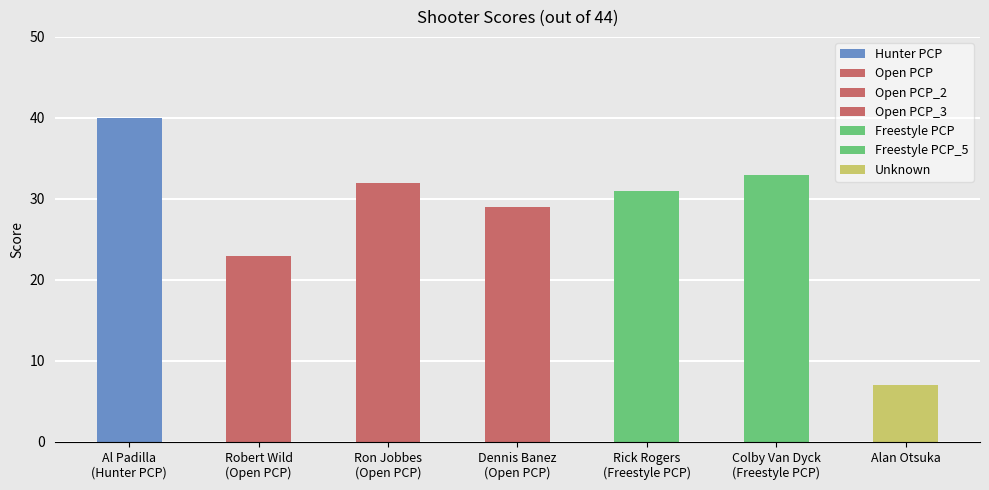

True or false: the data shows 11 at Alan Otsuka.

False